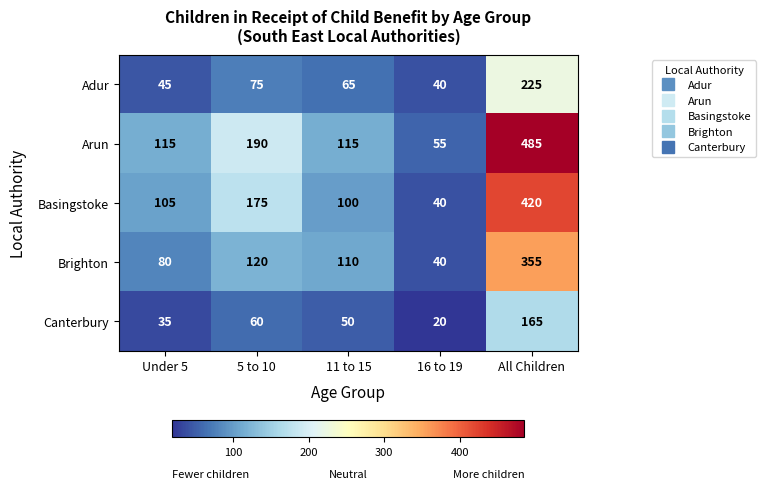

Reading right to left, transcribe all the data shown in this chart.

Adur: All Children=225	16 to 19=40	11 to 15=65	5 to 10=75	Under 5=45
Arun: All Children=485	16 to 19=55	11 to 15=115	5 to 10=190	Under 5=115
Basingstoke: All Children=420	16 to 19=40	11 to 15=100	5 to 10=175	Under 5=105
Brighton: All Children=355	16 to 19=40	11 to 15=110	5 to 10=120	Under 5=80
Canterbury: All Children=165	16 to 19=20	11 to 15=50	5 to 10=60	Under 5=35